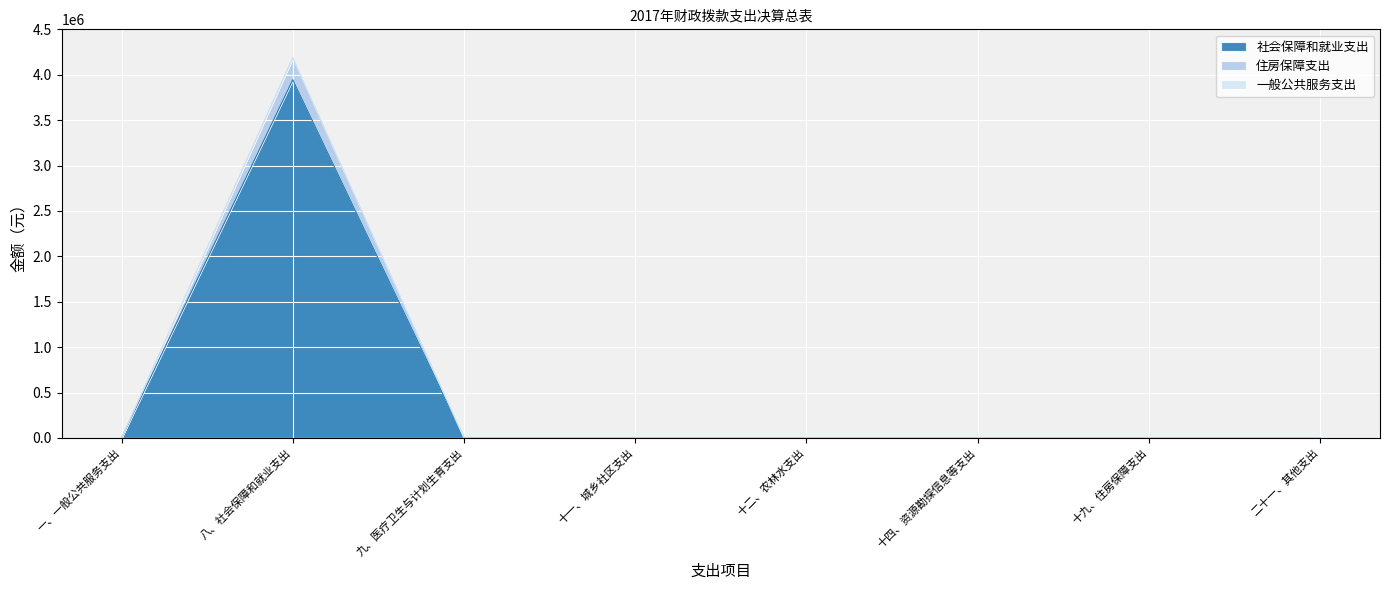

What is the average value of the 社会保障和就业支出 series?

493122.7